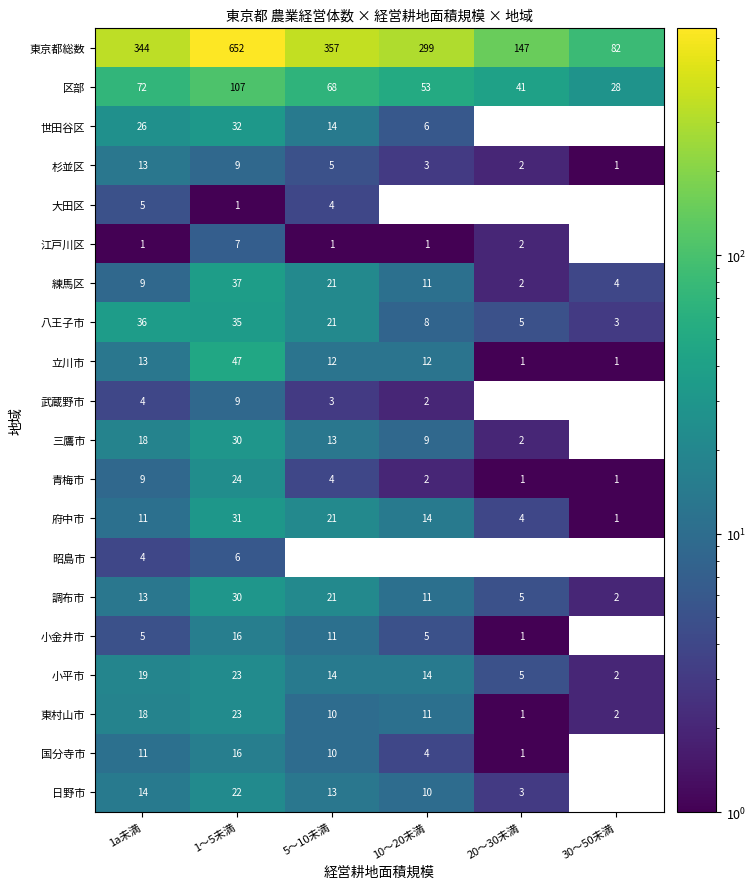

At which label does 東京都総数 reach its minimum?

30～50未満